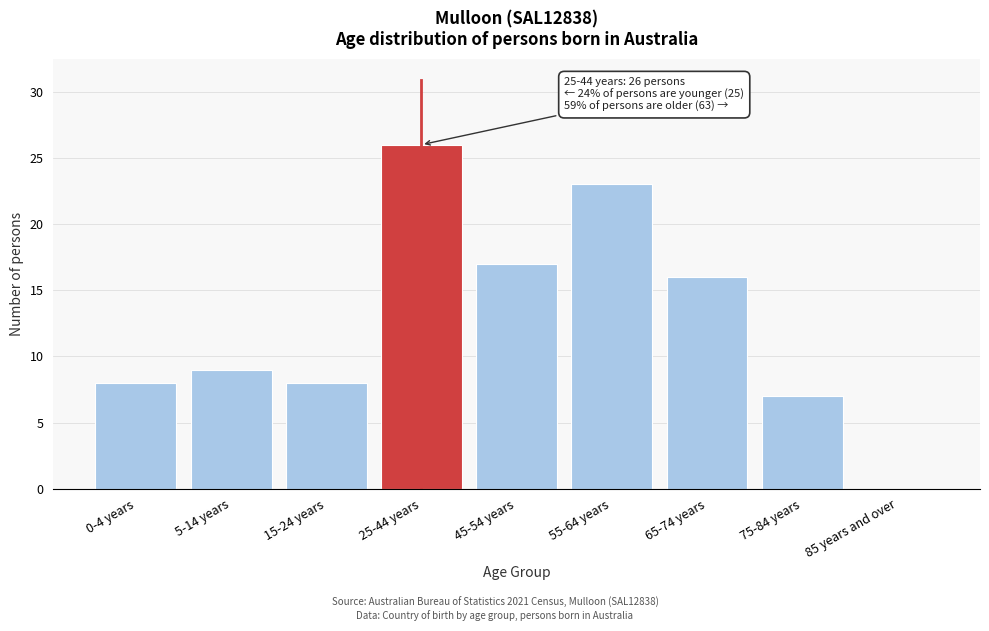

Reading right to left, list all the values displayed in this chart.

85 years and over=0	75-84 years=7	65-74 years=16	55-64 years=23	45-54 years=17	25-44 years=26	15-24 years=8	5-14 years=9	0-4 years=8